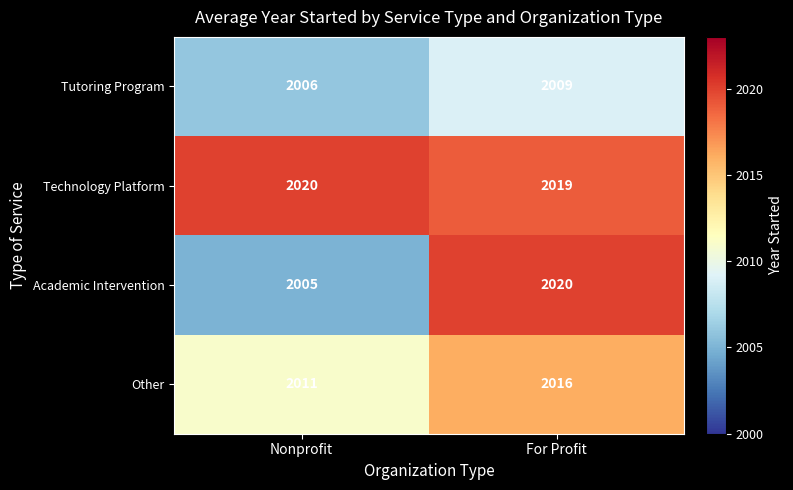

Read the Tutoring Program value at Nonprofit.

2006